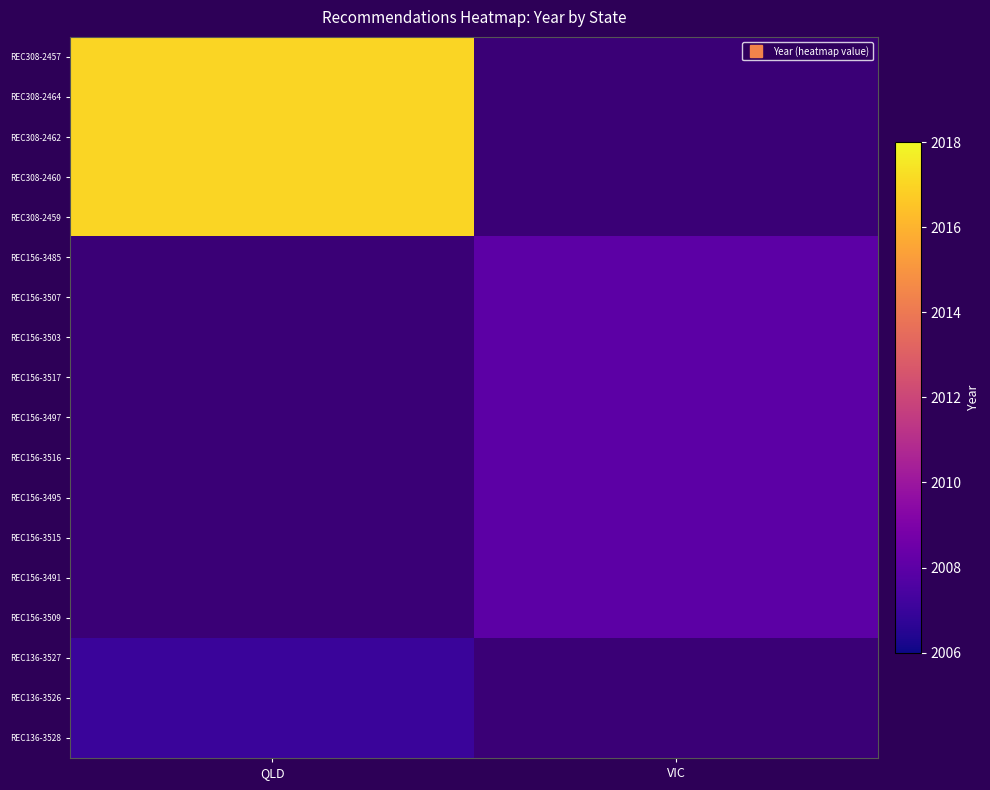

Which has a higher value, VIC or QLD?

QLD